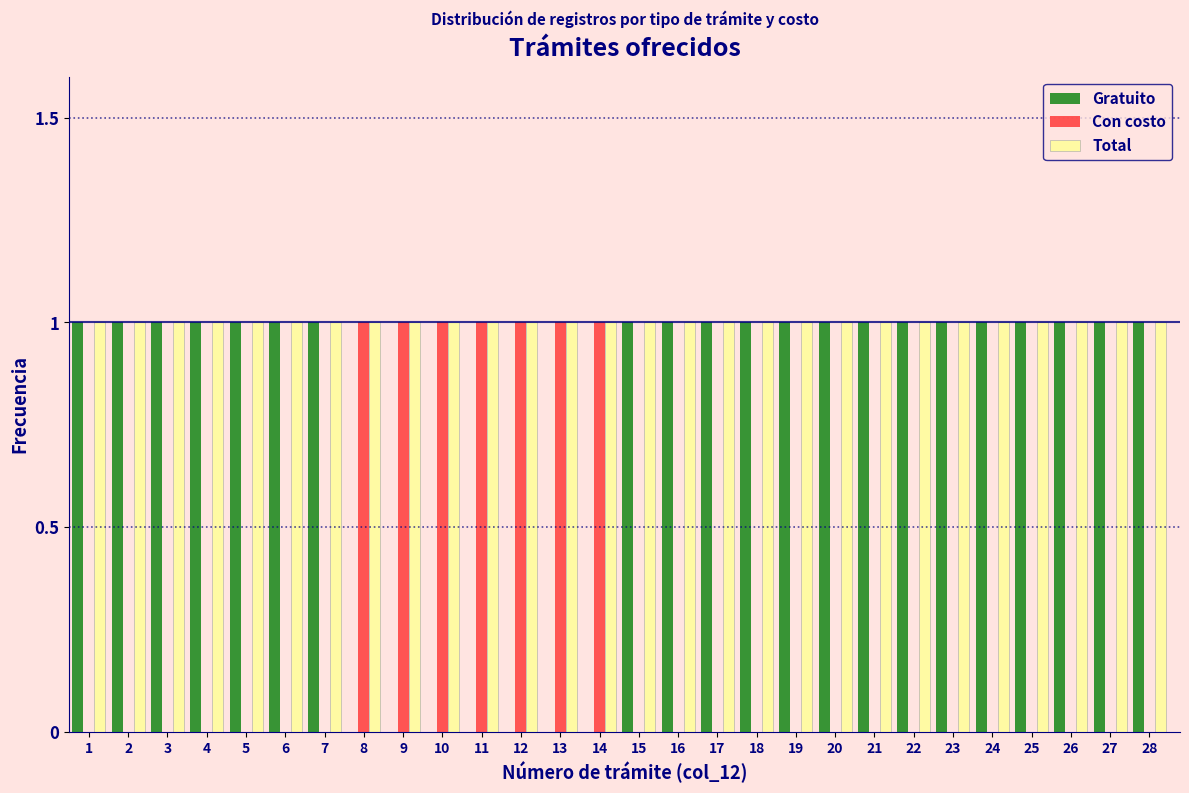

What is the sum of all Total values?

28